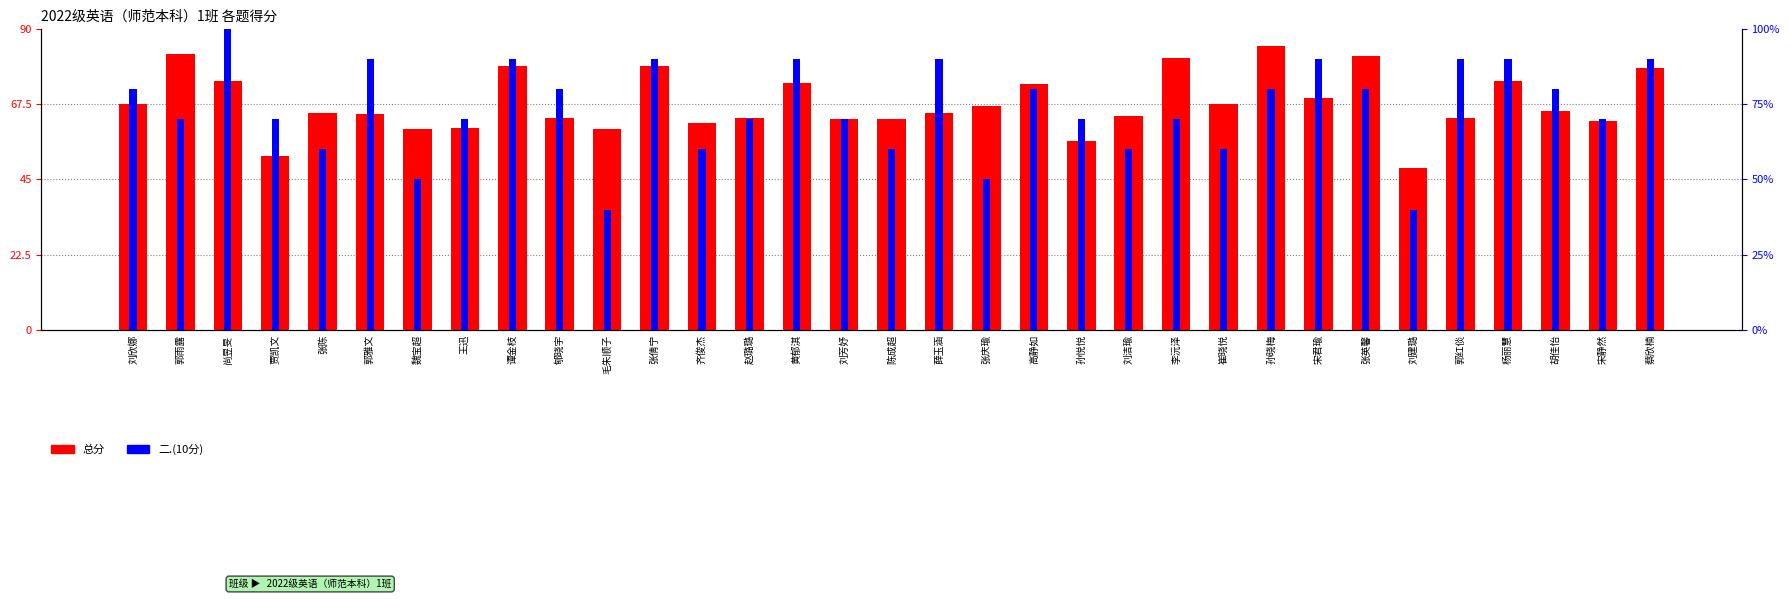

Which series has the largest range (max minus min)?

总分